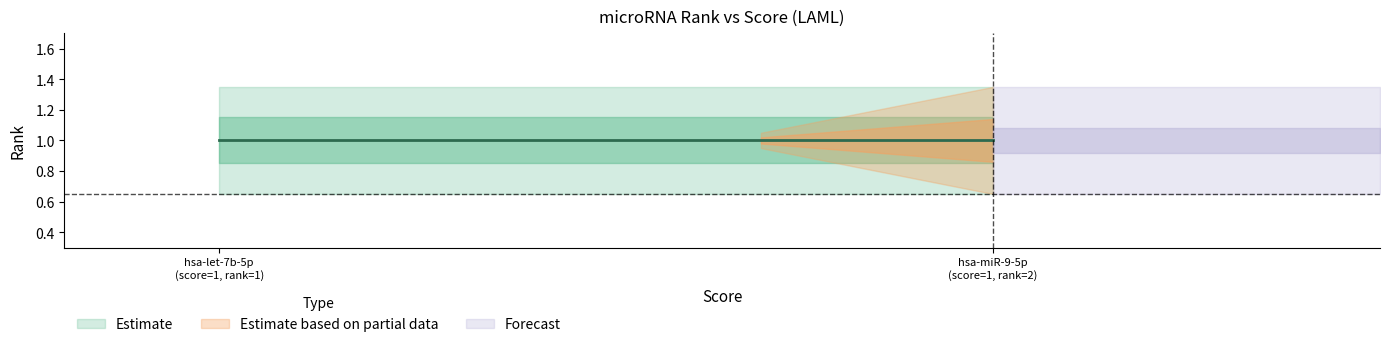

How many values are between 1 and 2?

2